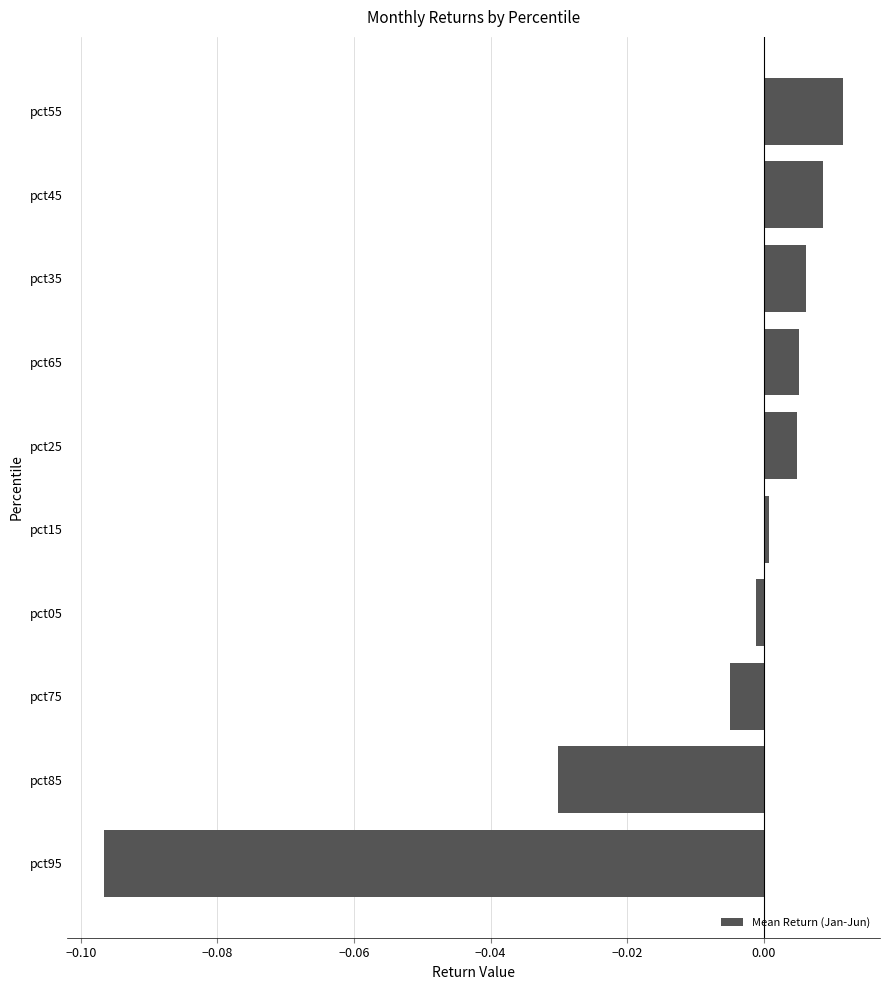

Which has a higher value, pct65 or pct95?

pct65